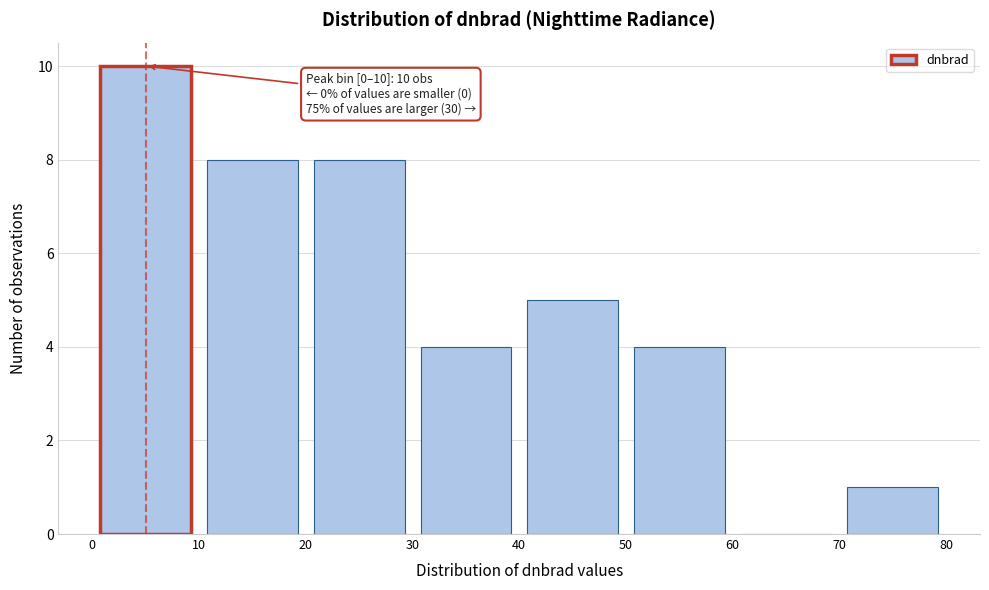

Which range on the x-axis has the tallest bar?

0 to 10